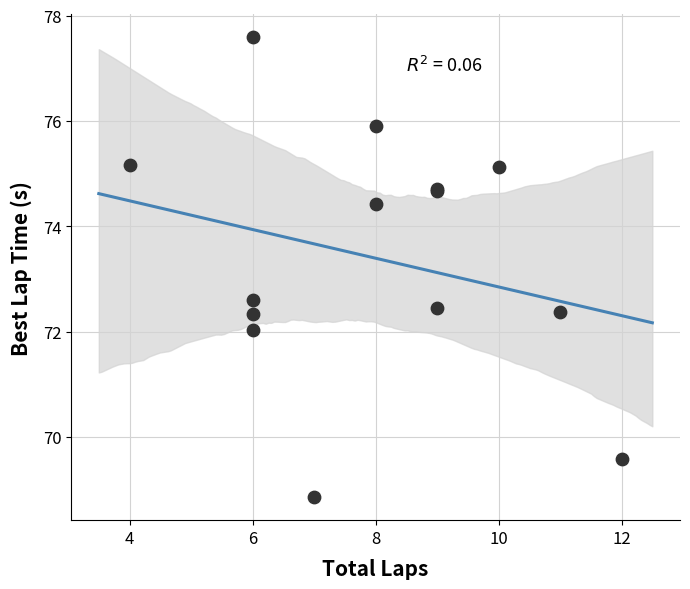

What Y value in the scatter plot is closest to 73?

72.6